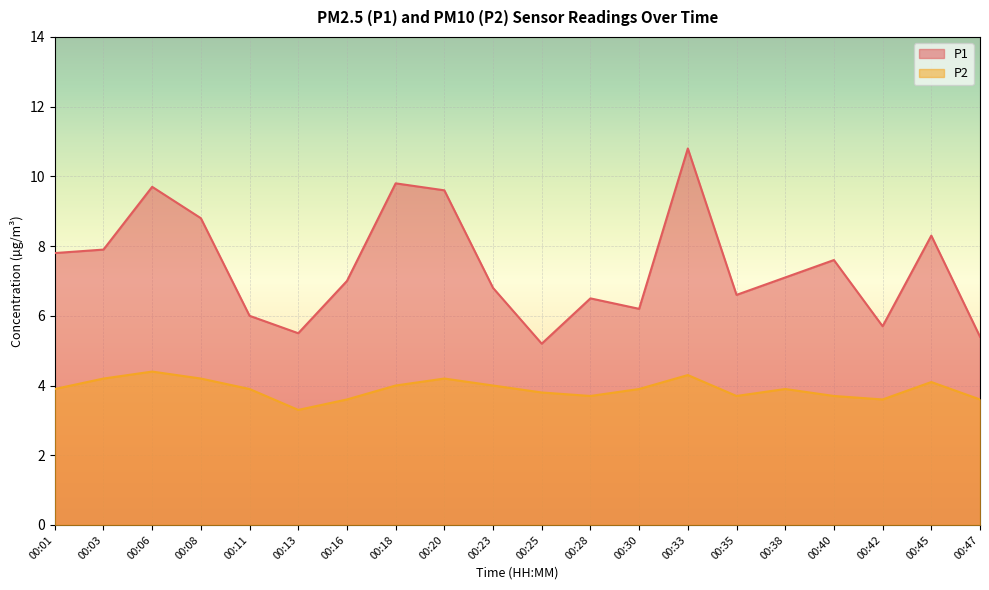

Which series has the widest spread of values?

P1